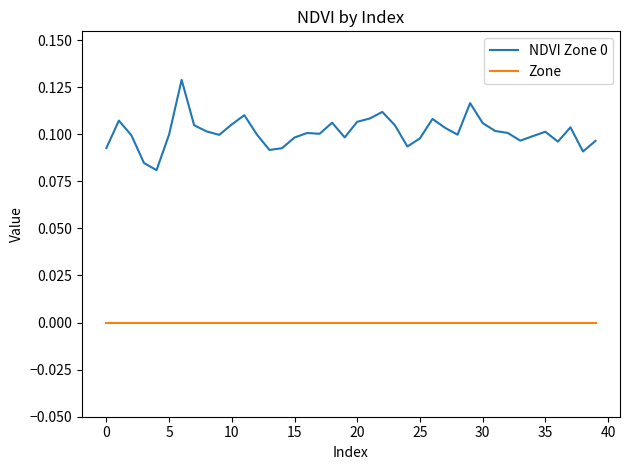

True or false: NDVI Zone 0 and Zone intersect in this chart.

False